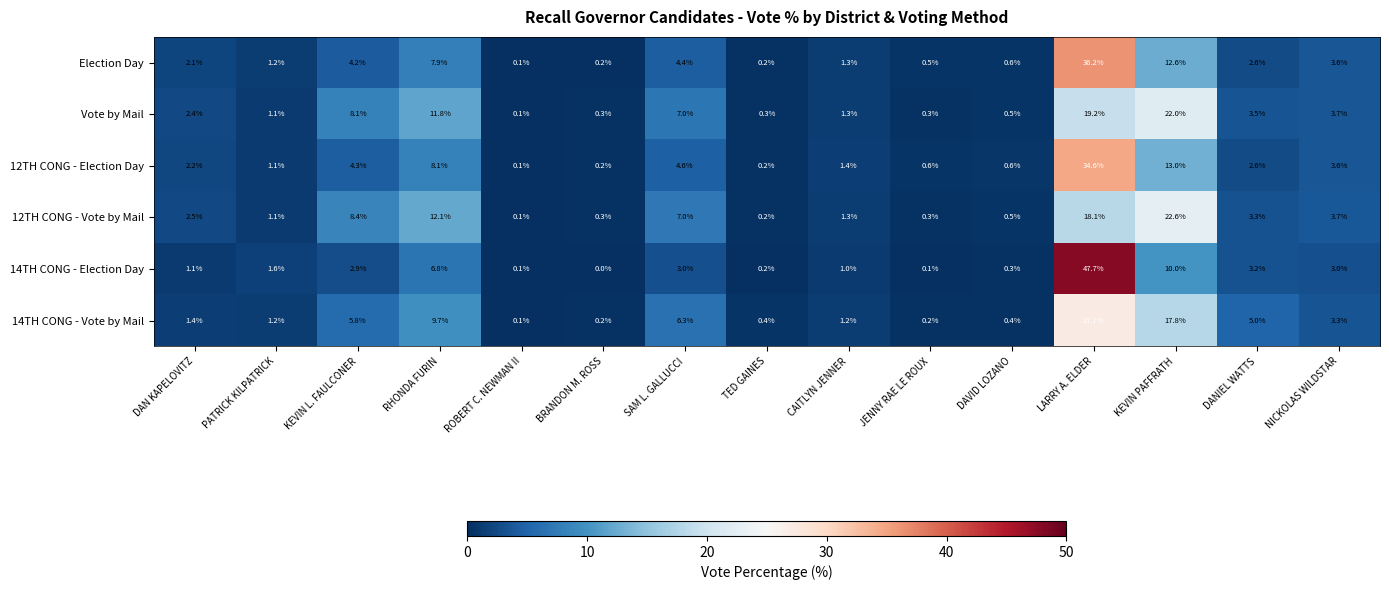

How many values in the Election Day series are below 2?

7